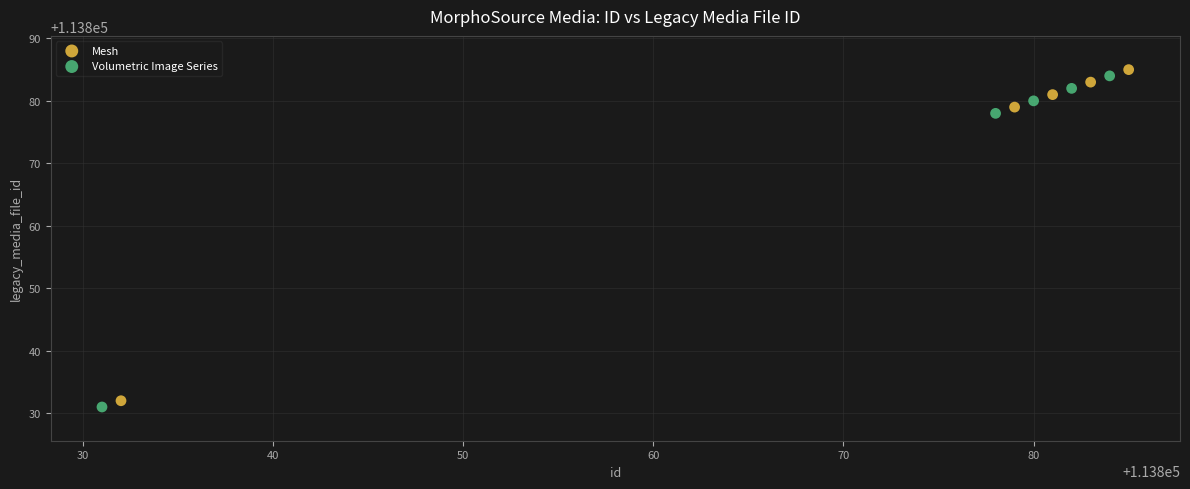

Which series contains the lowest Y value?

Volumetric Image Series